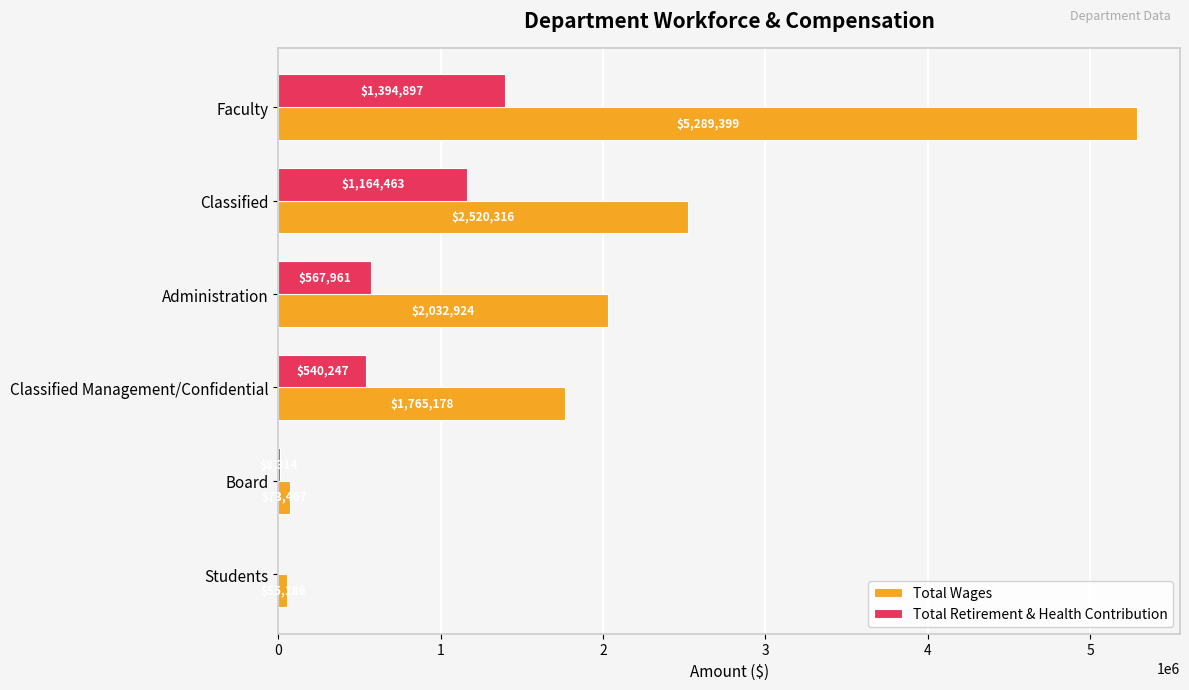

The Total Wages series shows 2520316 at Classified. True or false?

True